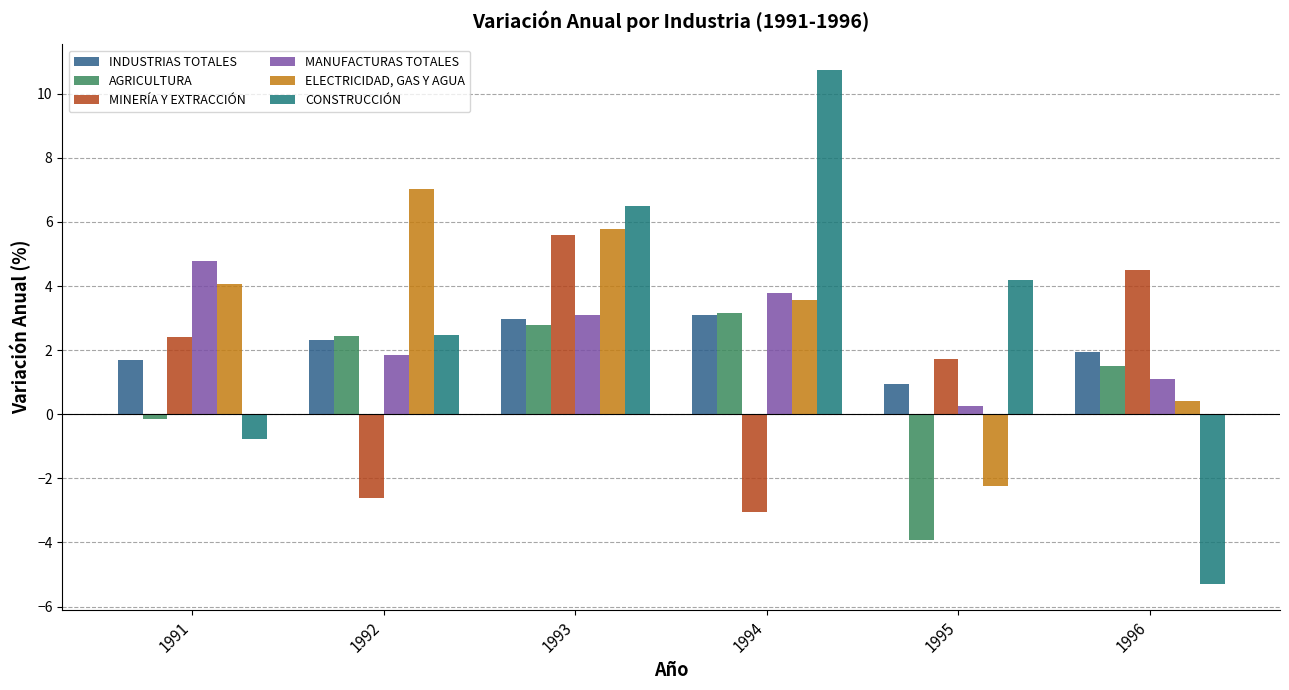

What is the difference between the maximum and minimum values in the MINERÍA Y EXTRACCIÓN series?

8.6